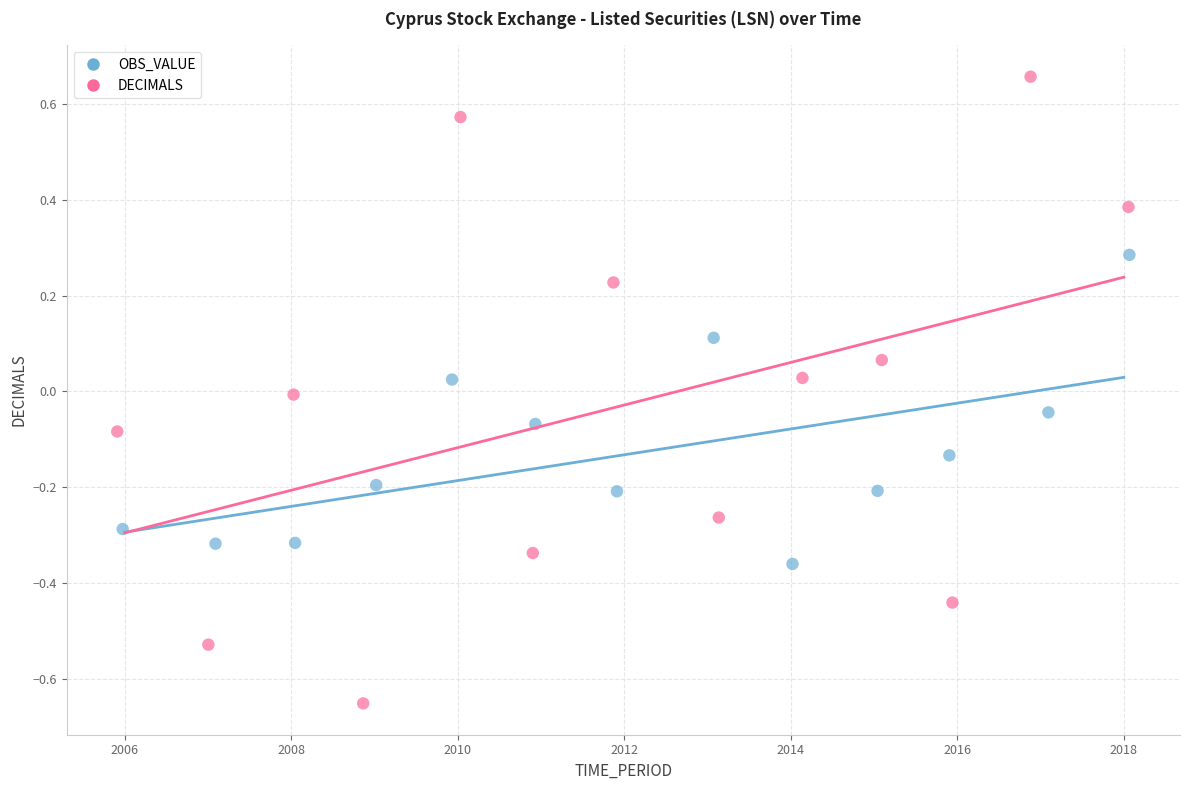

Which series reaches the minimum Y coordinate?

DECIMALS